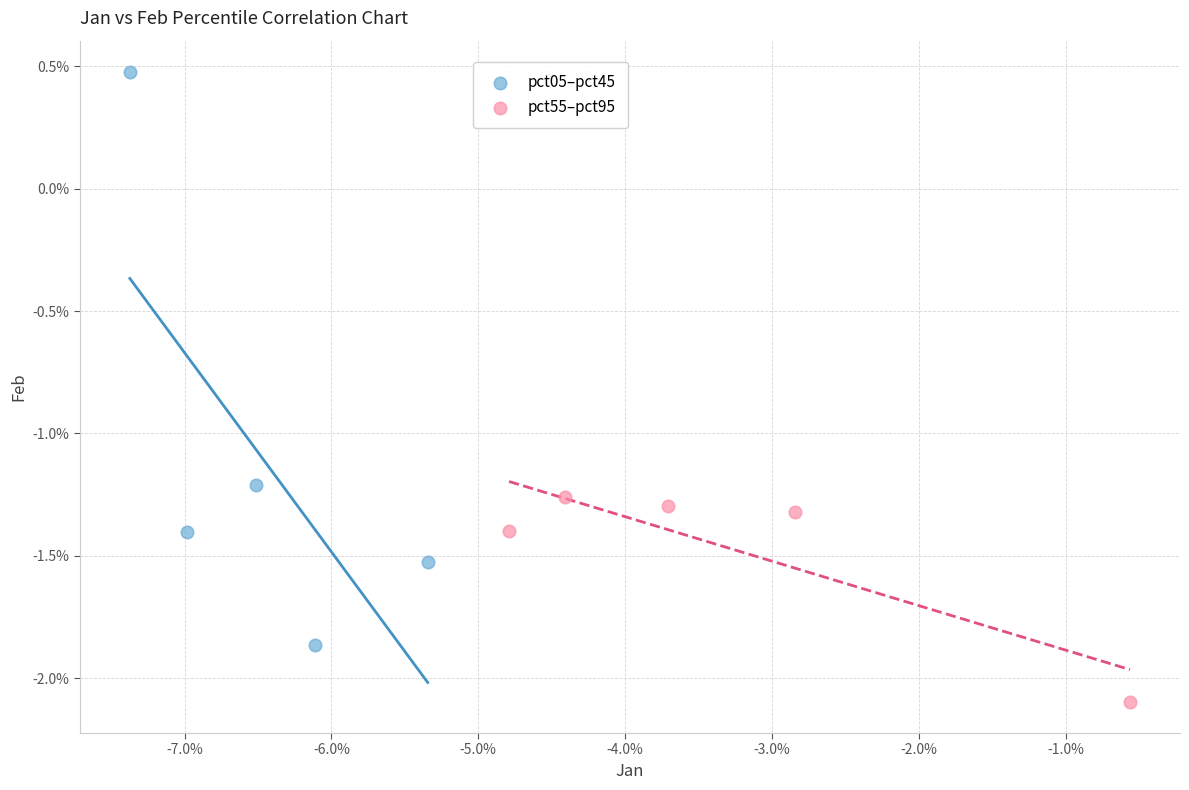

What are all the series names shown in the legend?

pct05–pct45, pct55–pct95